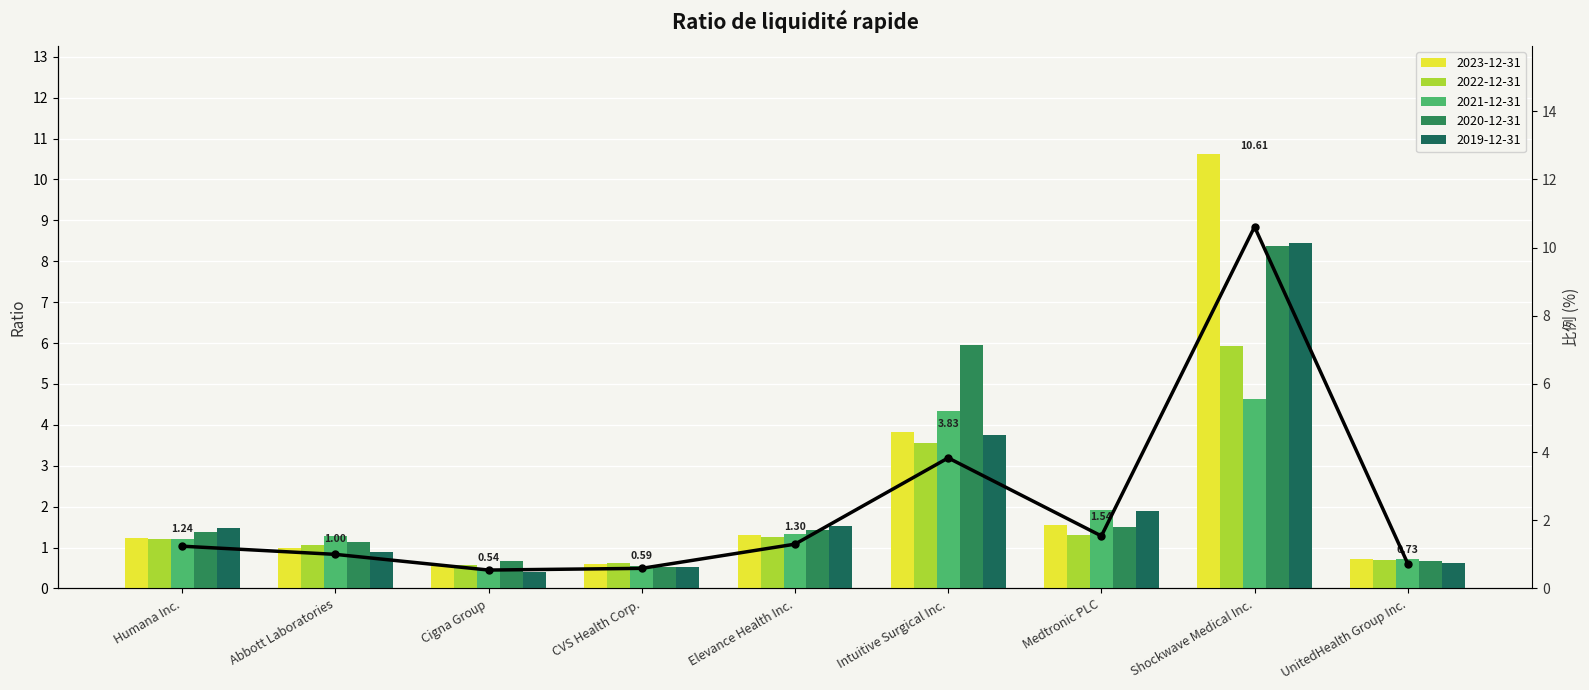

True or false: the data shows 1.2 at Humana Inc..

True